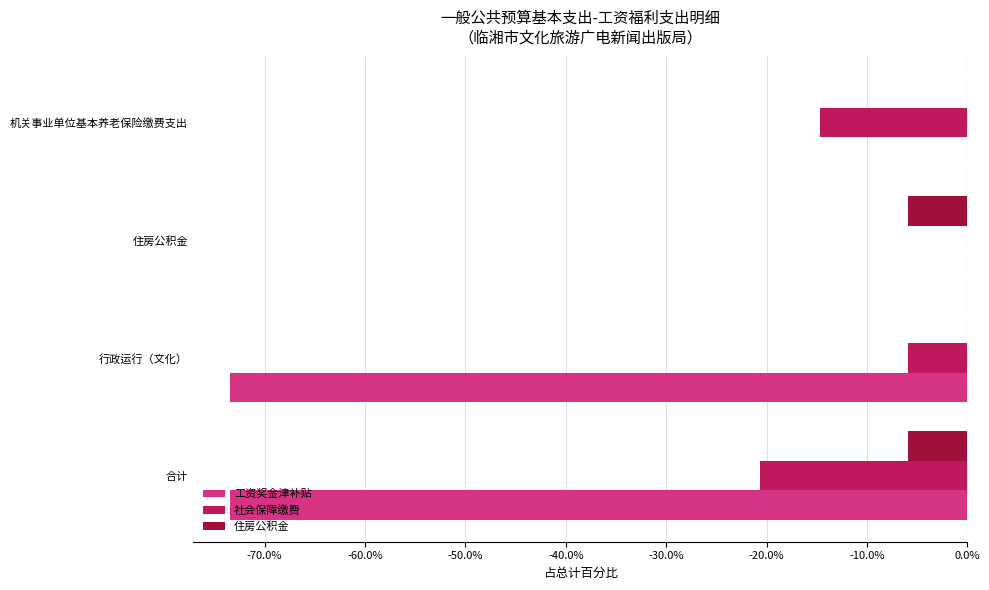

What are all the series names shown in the legend?

工资奖金津补贴, 社会保障缴费, 住房公积金